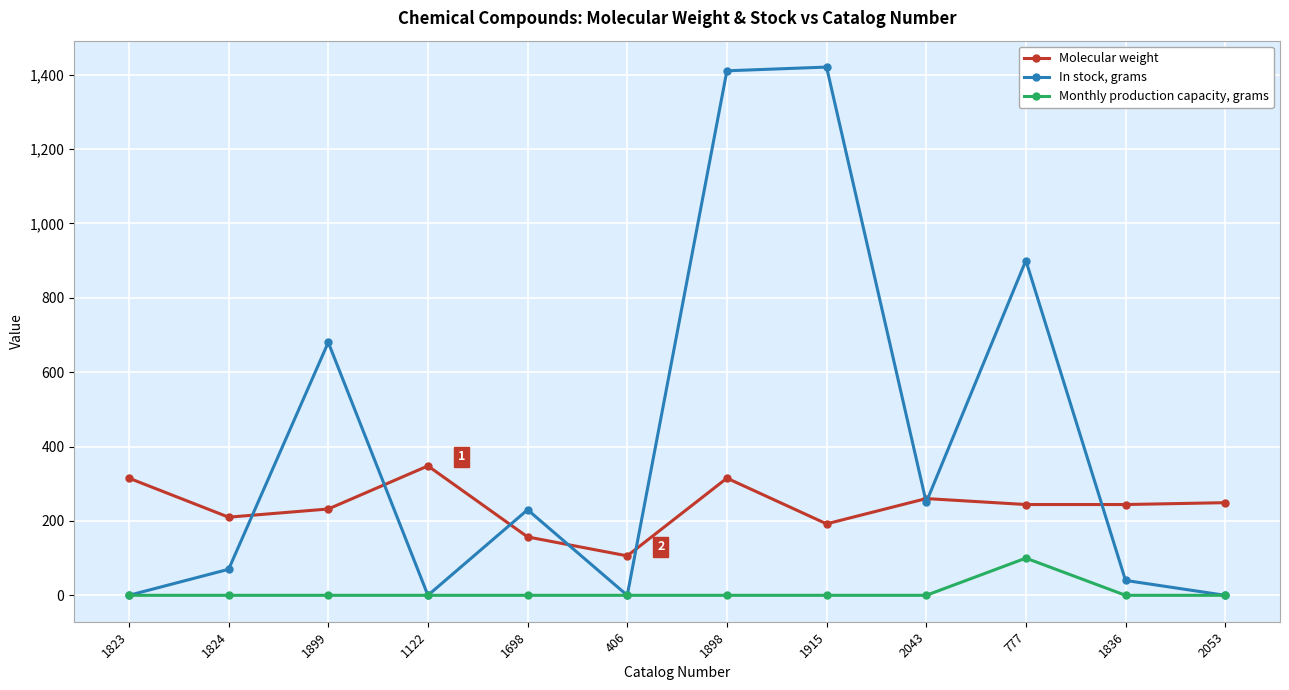

What is the label of the 9th point from the left?

2043